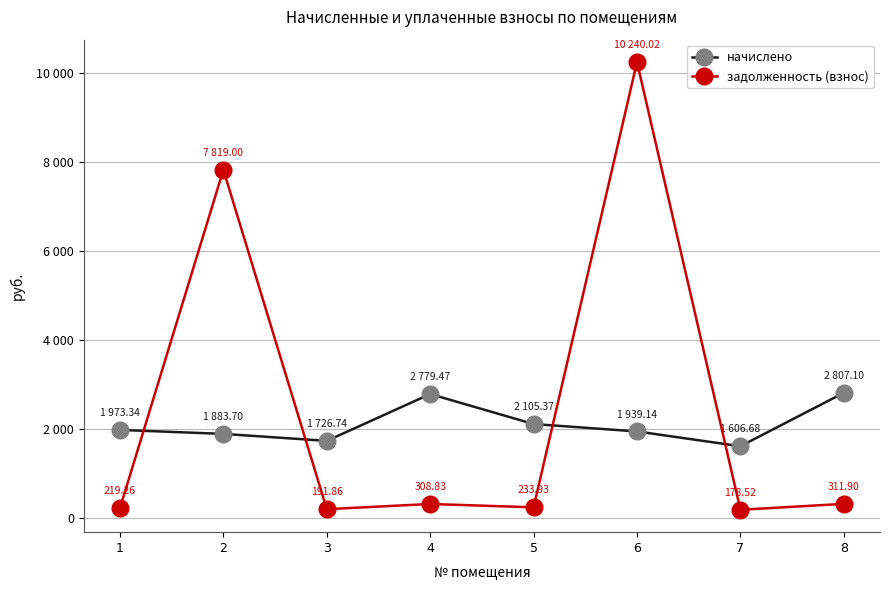

What is the spread (max minus min) of values at 7?

1428.2